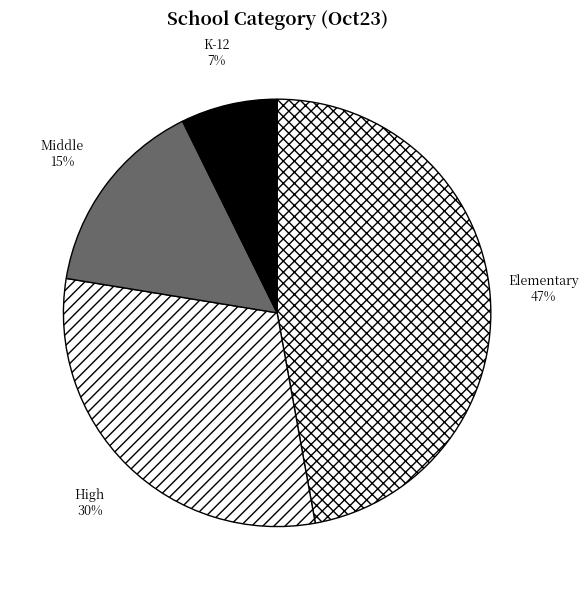

True or false: Elementary accounts for 34% of the total.

False